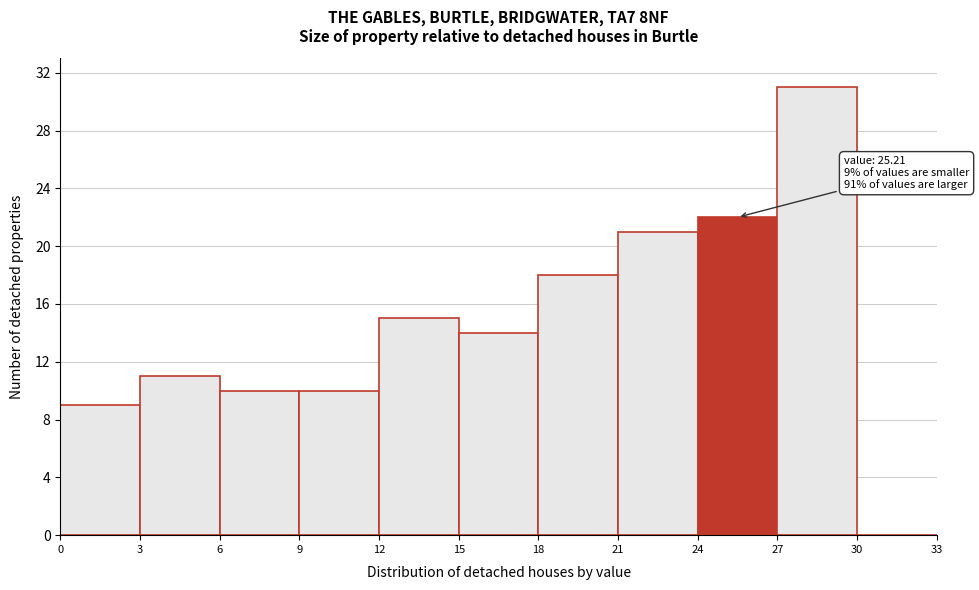

Which range on the x-axis has the tallest bar?

27 to 30